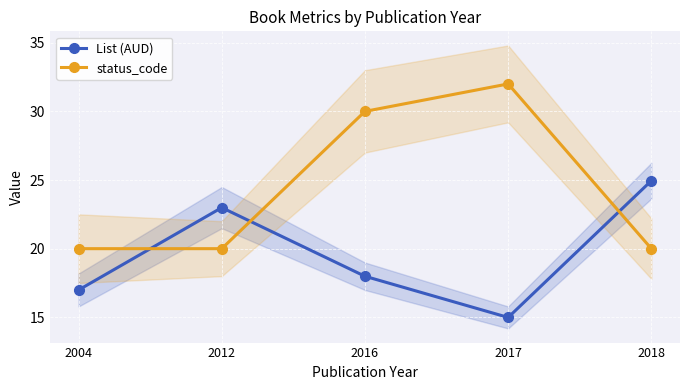

Where is the first local minimum for List (AUD)?

2017